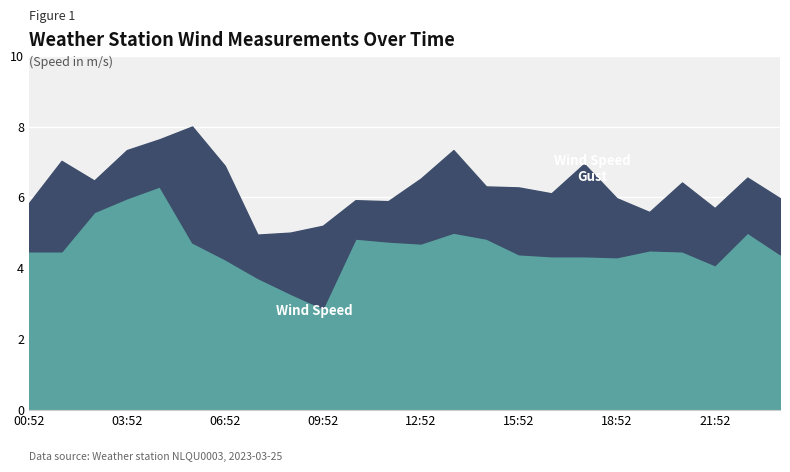

List the series in order of their peak value, lowest first.

Wind Speed, Wind Speed Gust